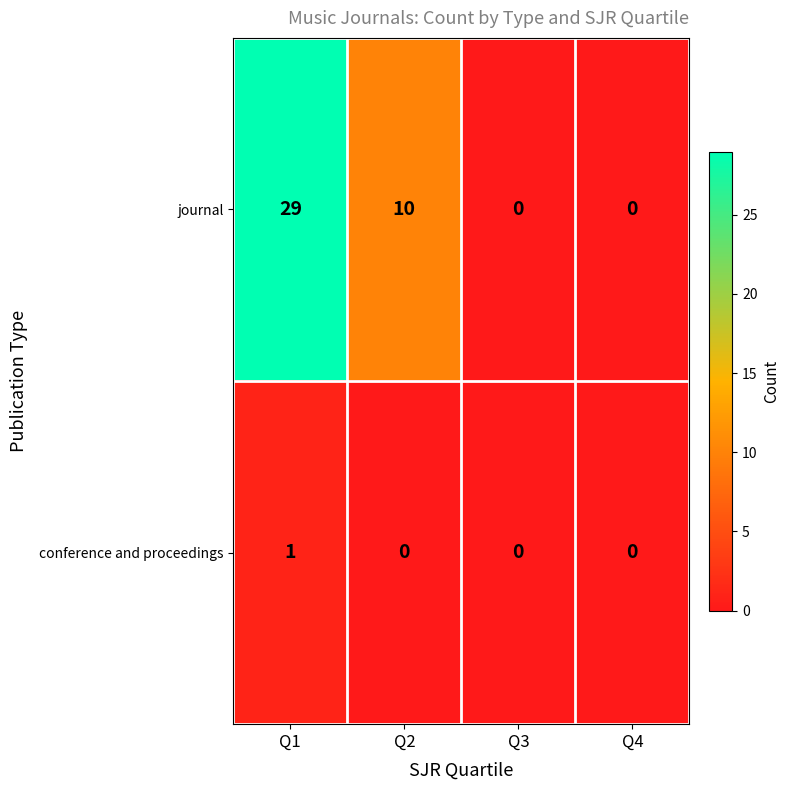

Is it true that conference and proceedings equals 0 at Q2?

True